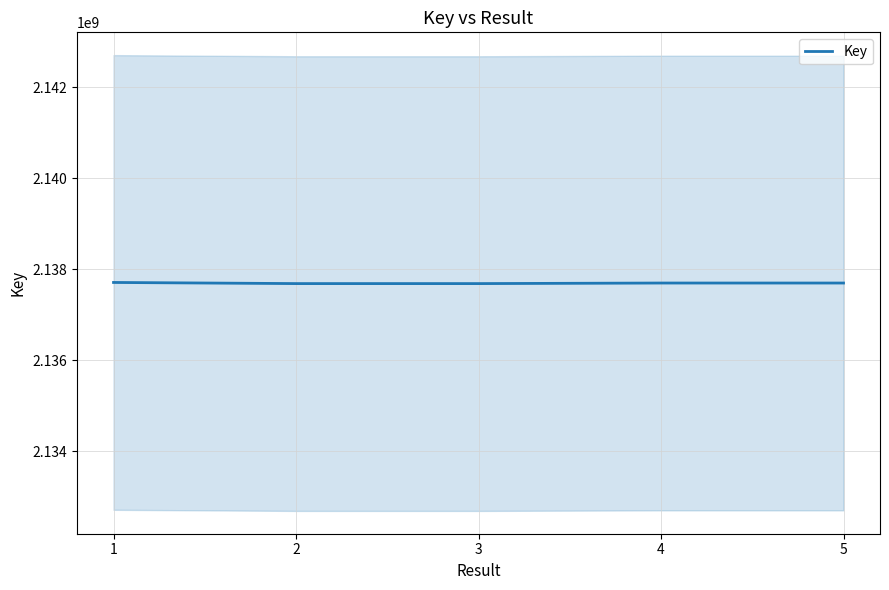

What is the smallest value displayed?

2137686005